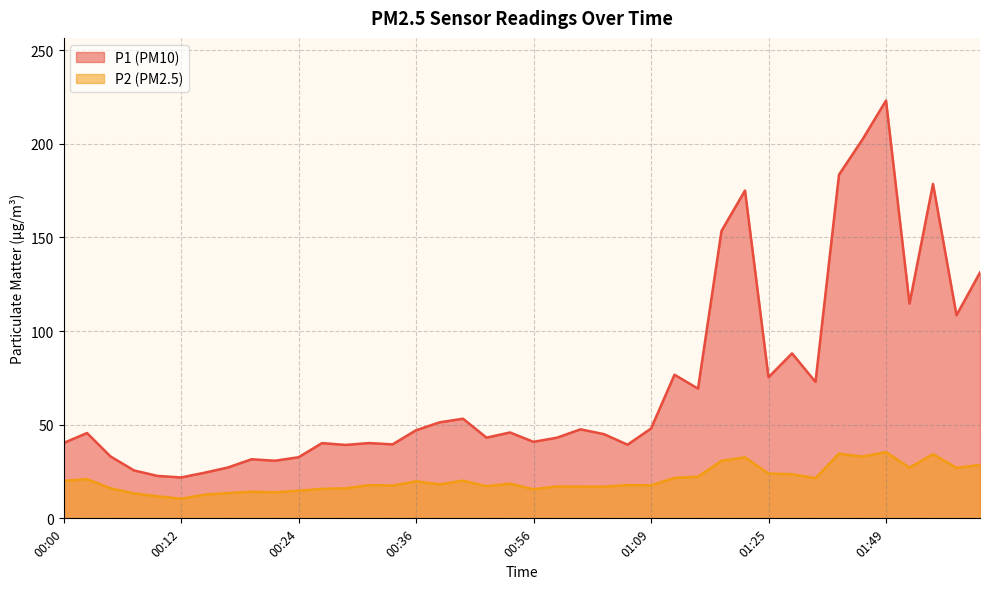

Rank the categories by P1 value from lowest to highest.

00:12, 00:10, 00:14, 00:07, 00:17, 00:22, 00:19, 00:24, 00:05, 00:29, 01:06, 00:34, 00:27, 00:31, 00:00, 00:56, 00:59, 00:51, 01:04, 00:02, 00:54, 00:36, 01:02, 01:09, 00:39, 00:41, 01:14, 01:38, 01:25, 01:11, 01:33, 01:56, 01:51, 01:59, 01:16, 01:19, 01:54, 01:43, 01:46, 01:49